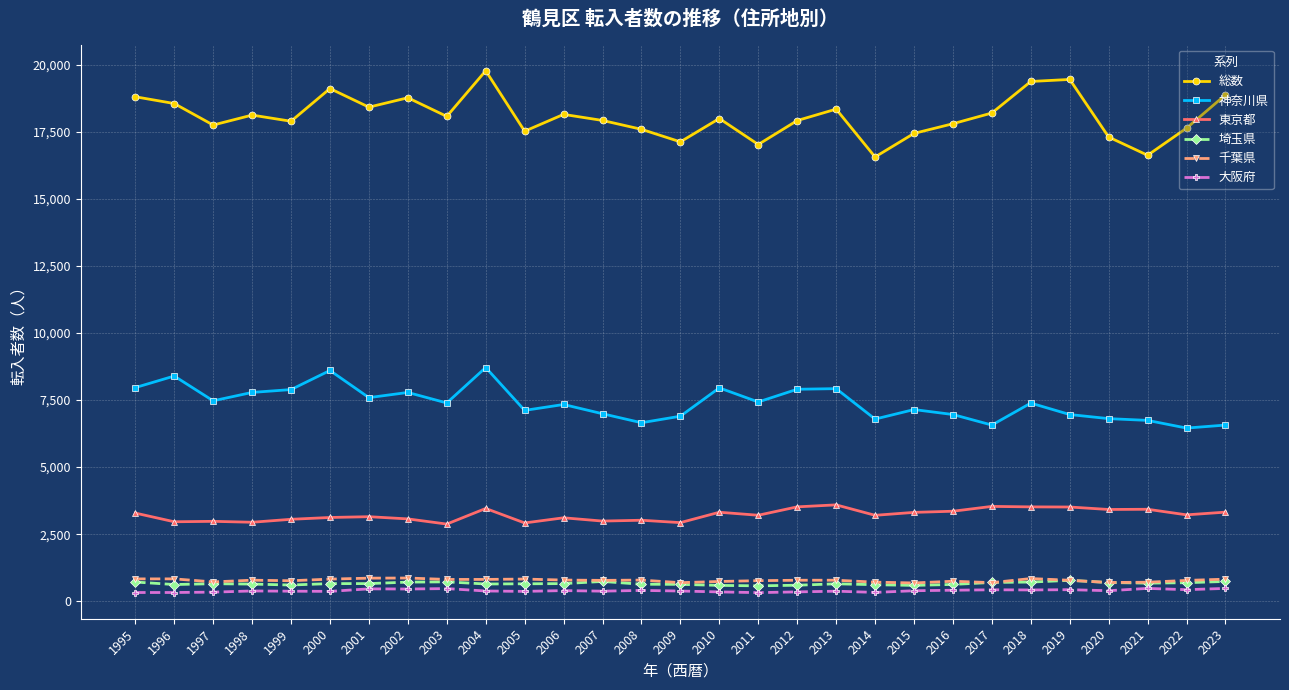

Is it true that 神奈川県 equals 11063 at 2003?

False